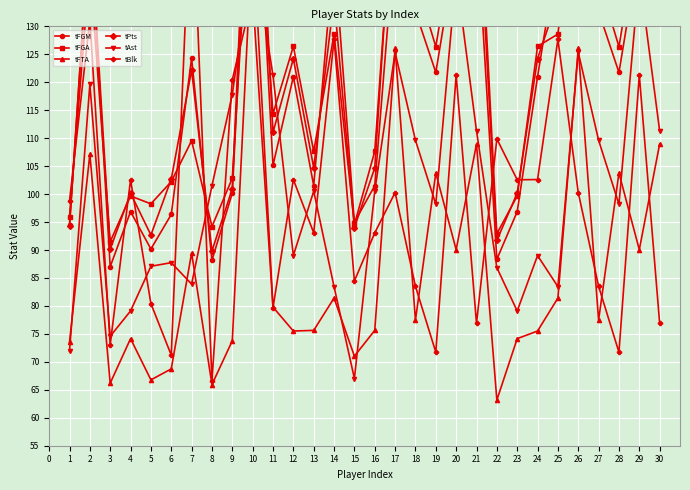

Is the value of tFGA at 22 greater than the value of tPts at 13?

No